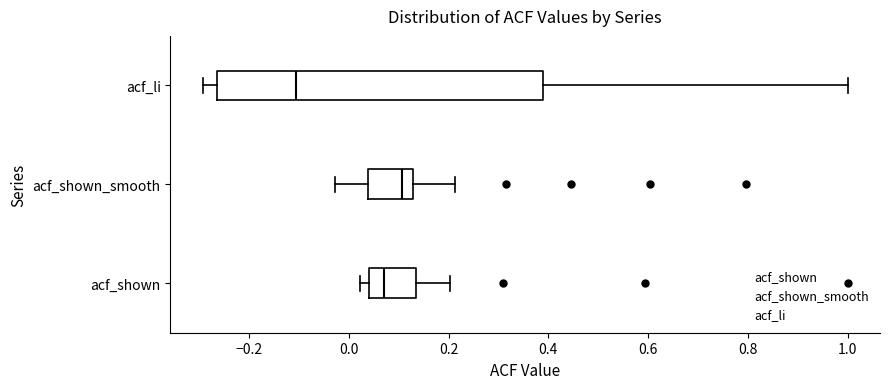

Comparing the boxes themselves (not the whiskers), which one is the widest?

acf_li